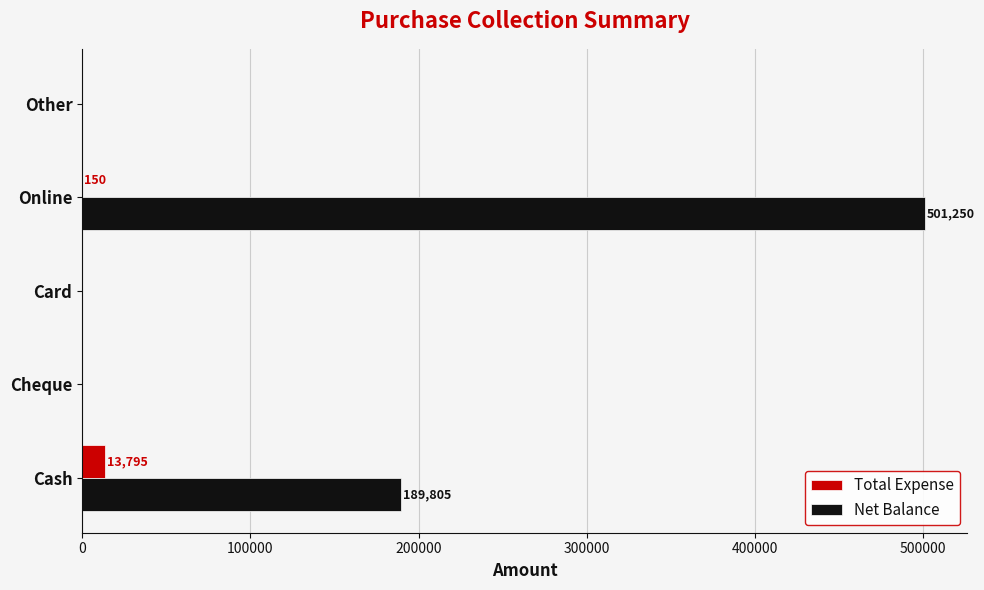

What is the sum of all Total Expense values?

13945